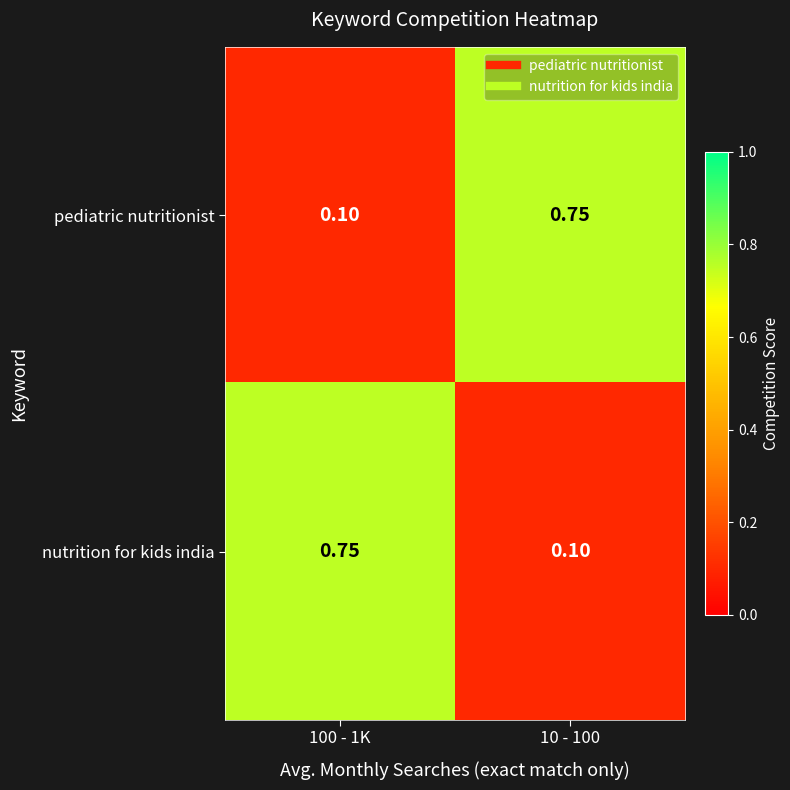

At how many categories does at least one series exceed 0?

2